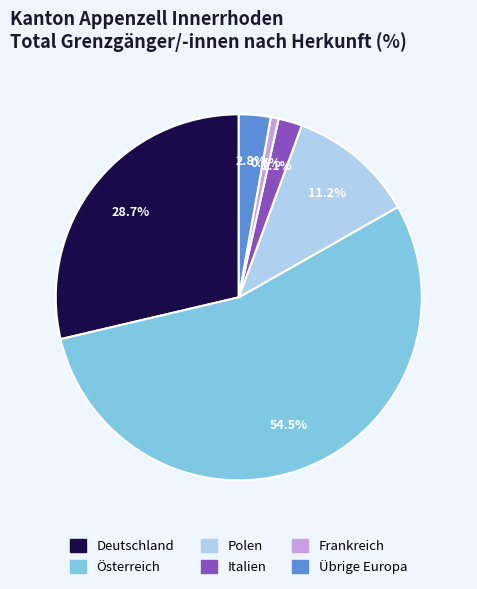

To the nearest percent, what is the difference between the largest and smallest slice percentages?

54%